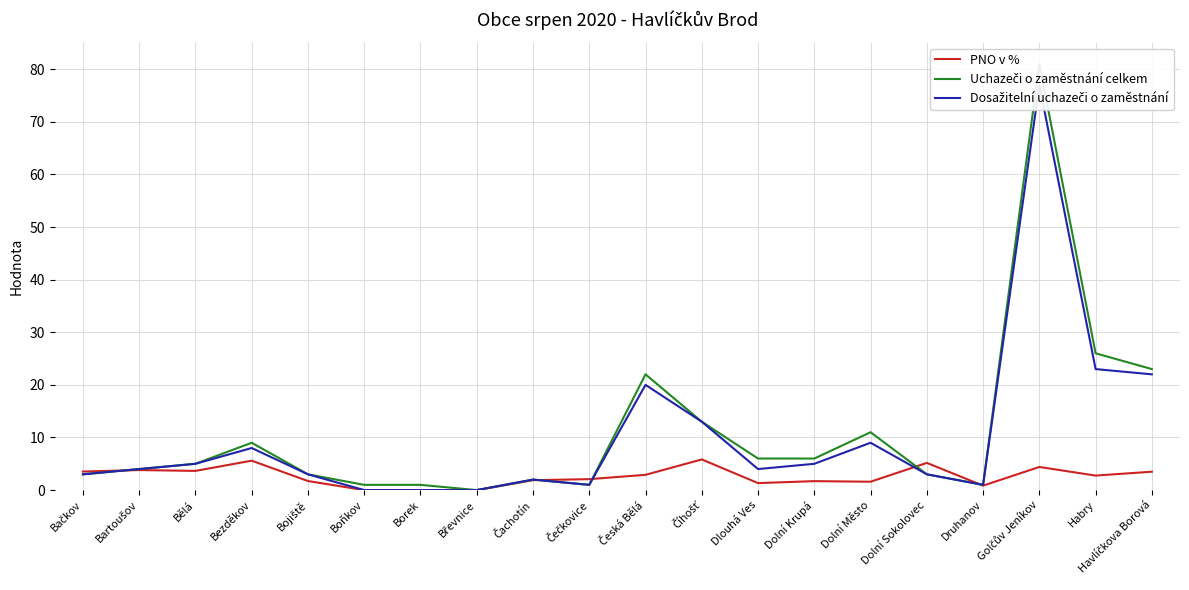

True or false: Dosažitelní uchazeči o zaměstnání has a value of 3.0 at Dolní Sokolovec.

True